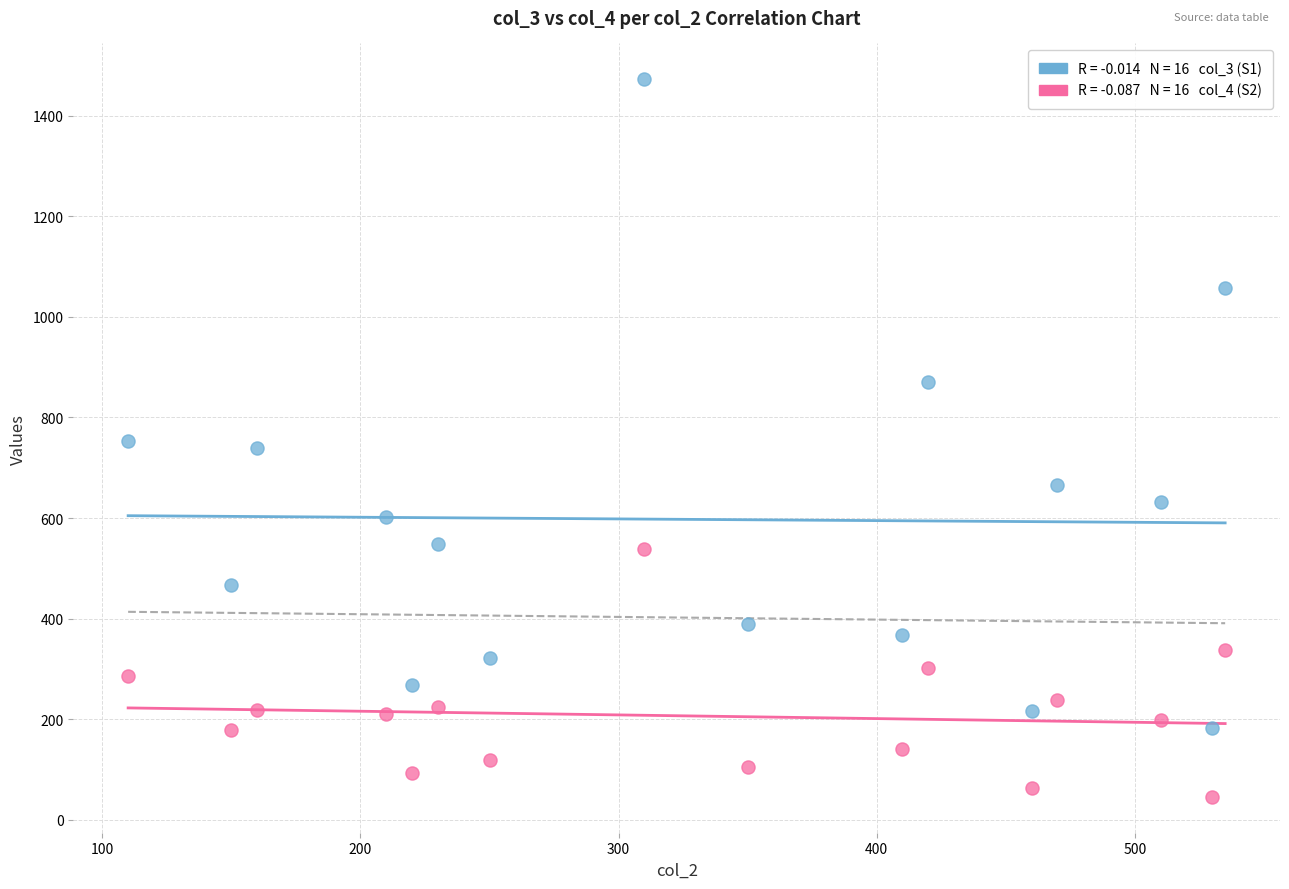

Across all data points, what is the range of Y values (max minus min)?

1426